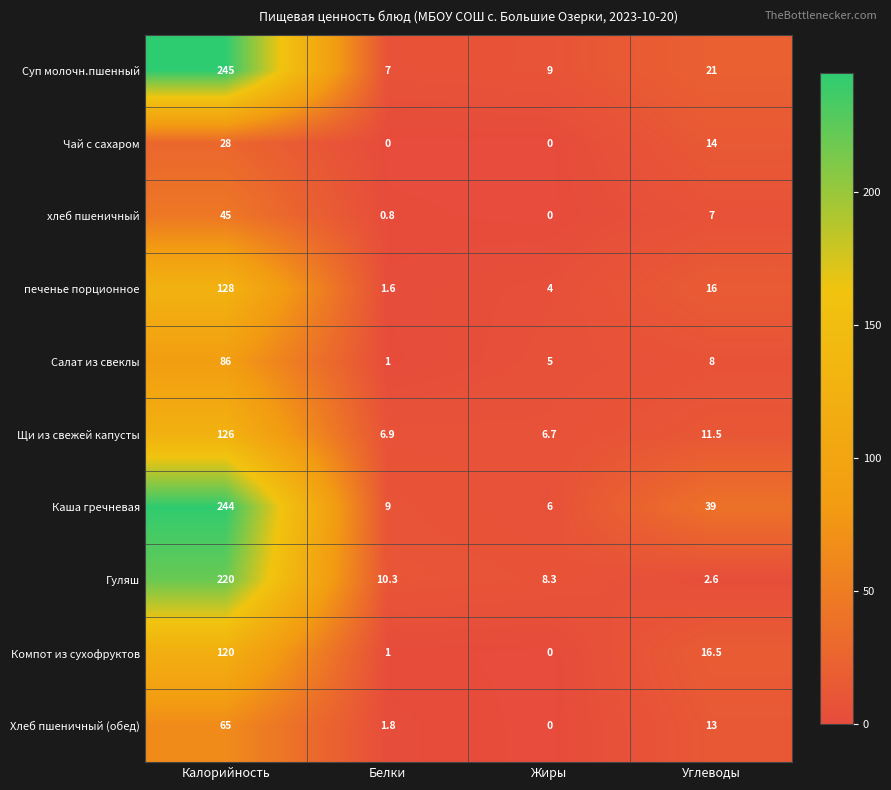

What is the spread (max minus min) of values at Калорийность?

217.0